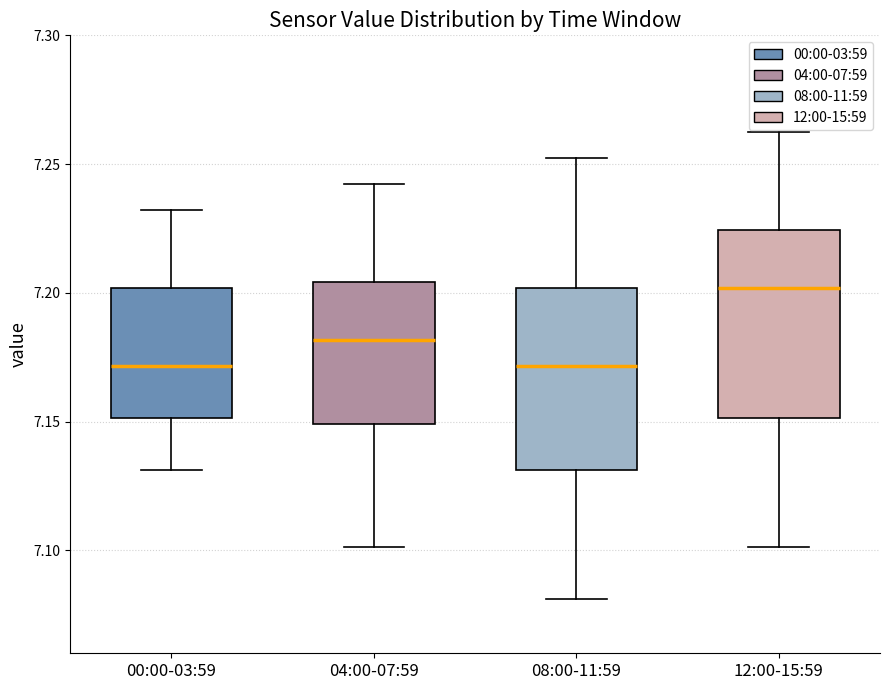

Which box has the highest median line?

12:00-15:59